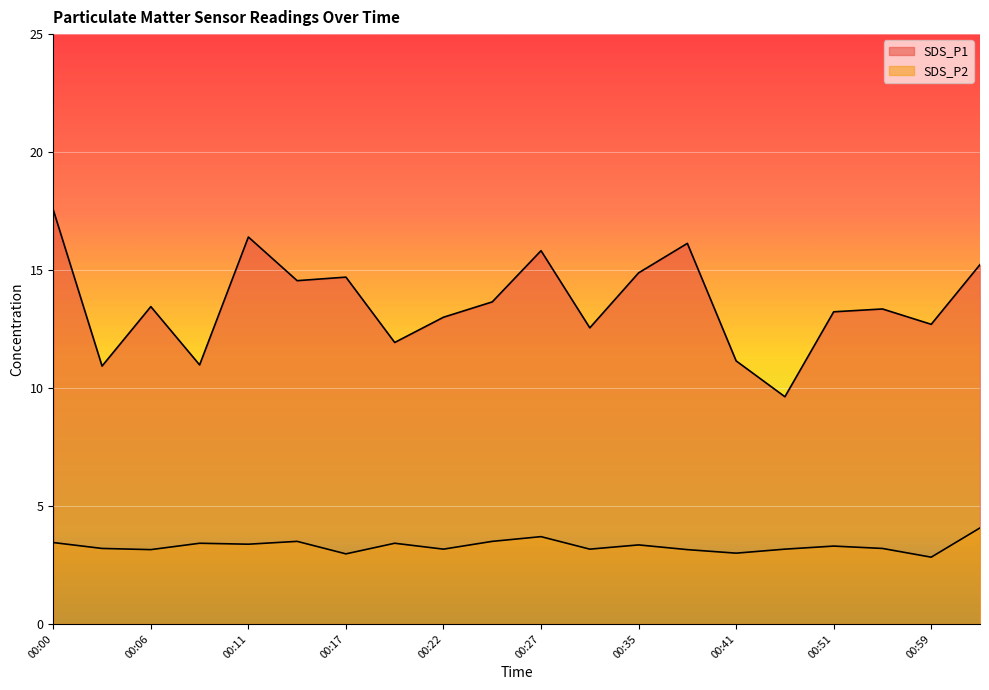

True or false: SDS_P2 and SDS_P1 intersect in this chart.

False